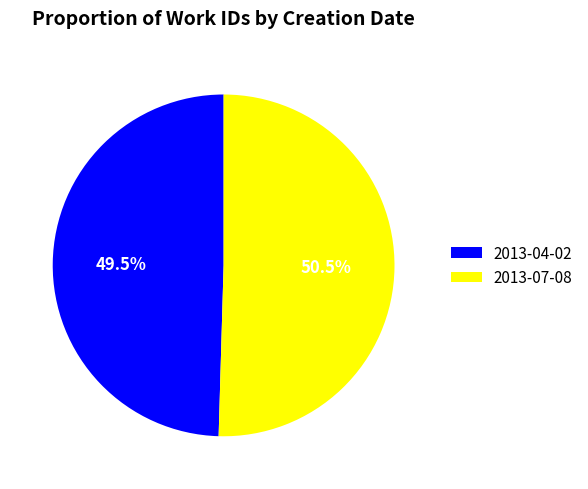

Which slice is the smallest?

2013-04-02